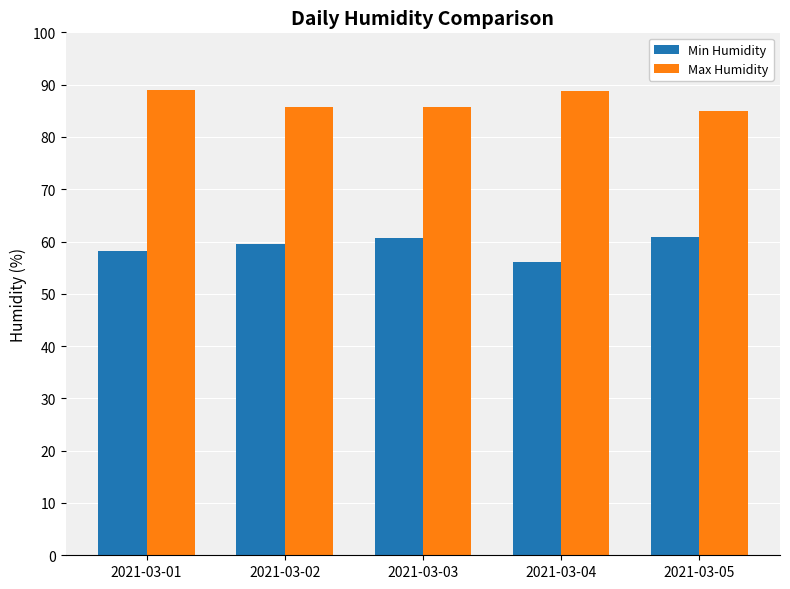

True or false: Max Humidity has a value of 85.8 at 2021-03-02.

True